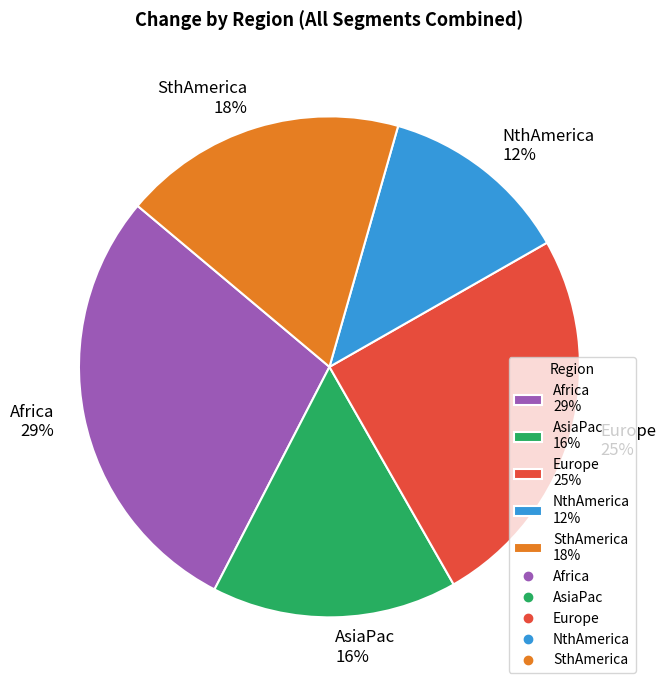

To the nearest percent, what is the average slice percentage?

20%